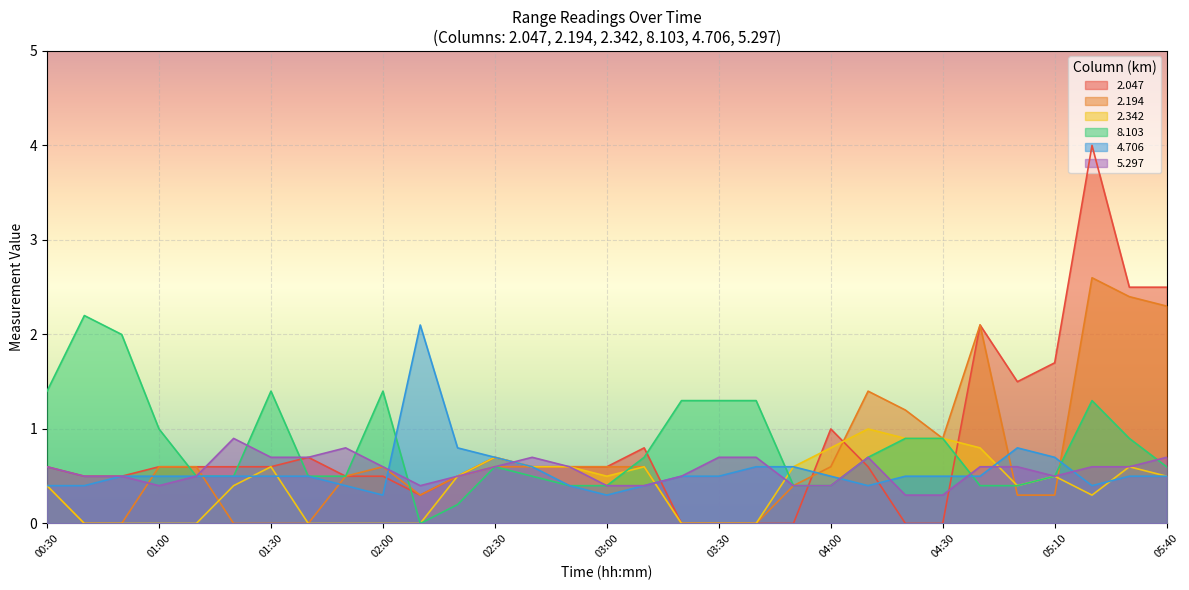

After their last crossing, which series has the higher values: 8.103 or 2.194?

2.194